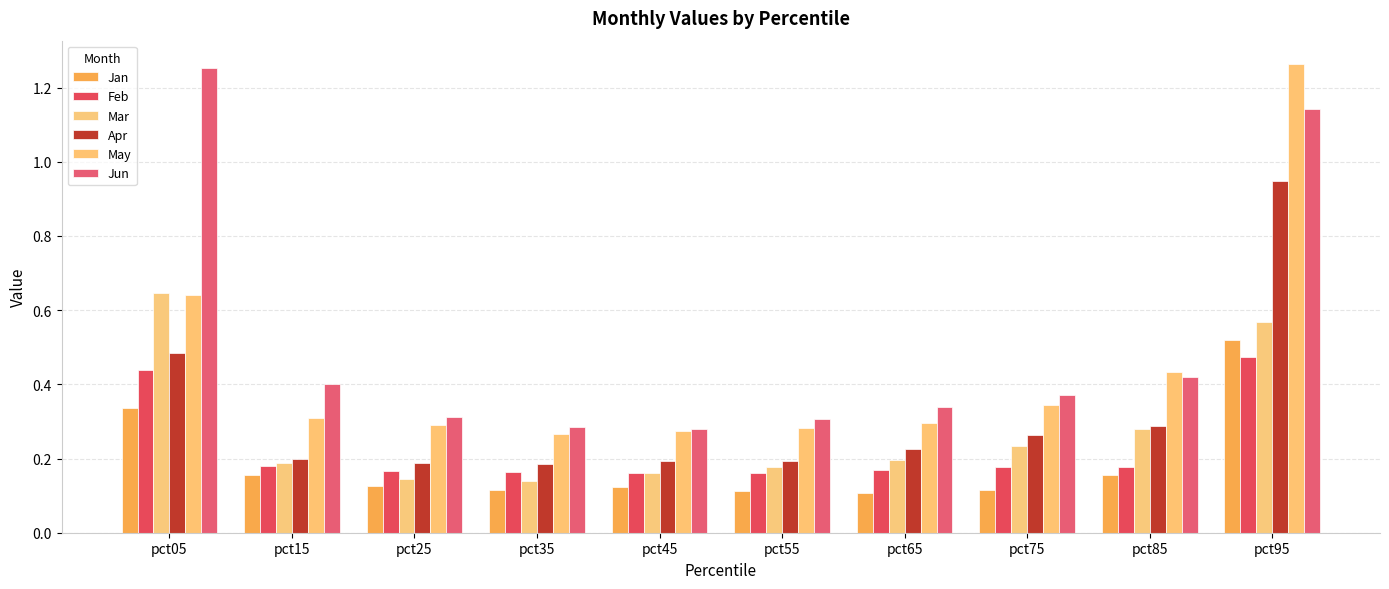

Which series has the largest total across all categories?

Jun